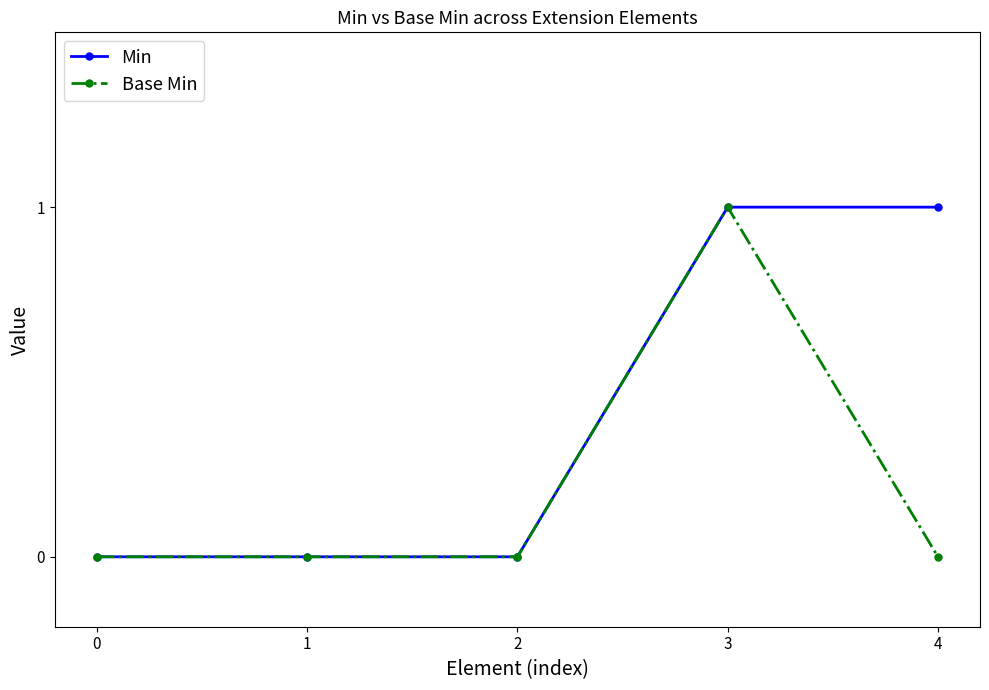

What is the greatest value displayed?

1